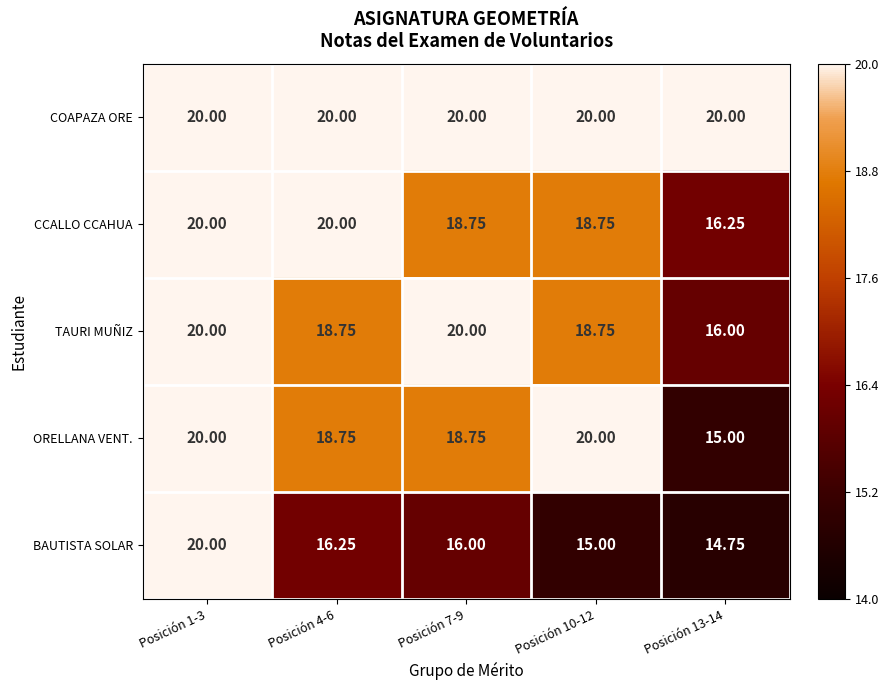

What is the maximum value shown in the chart?

20.0